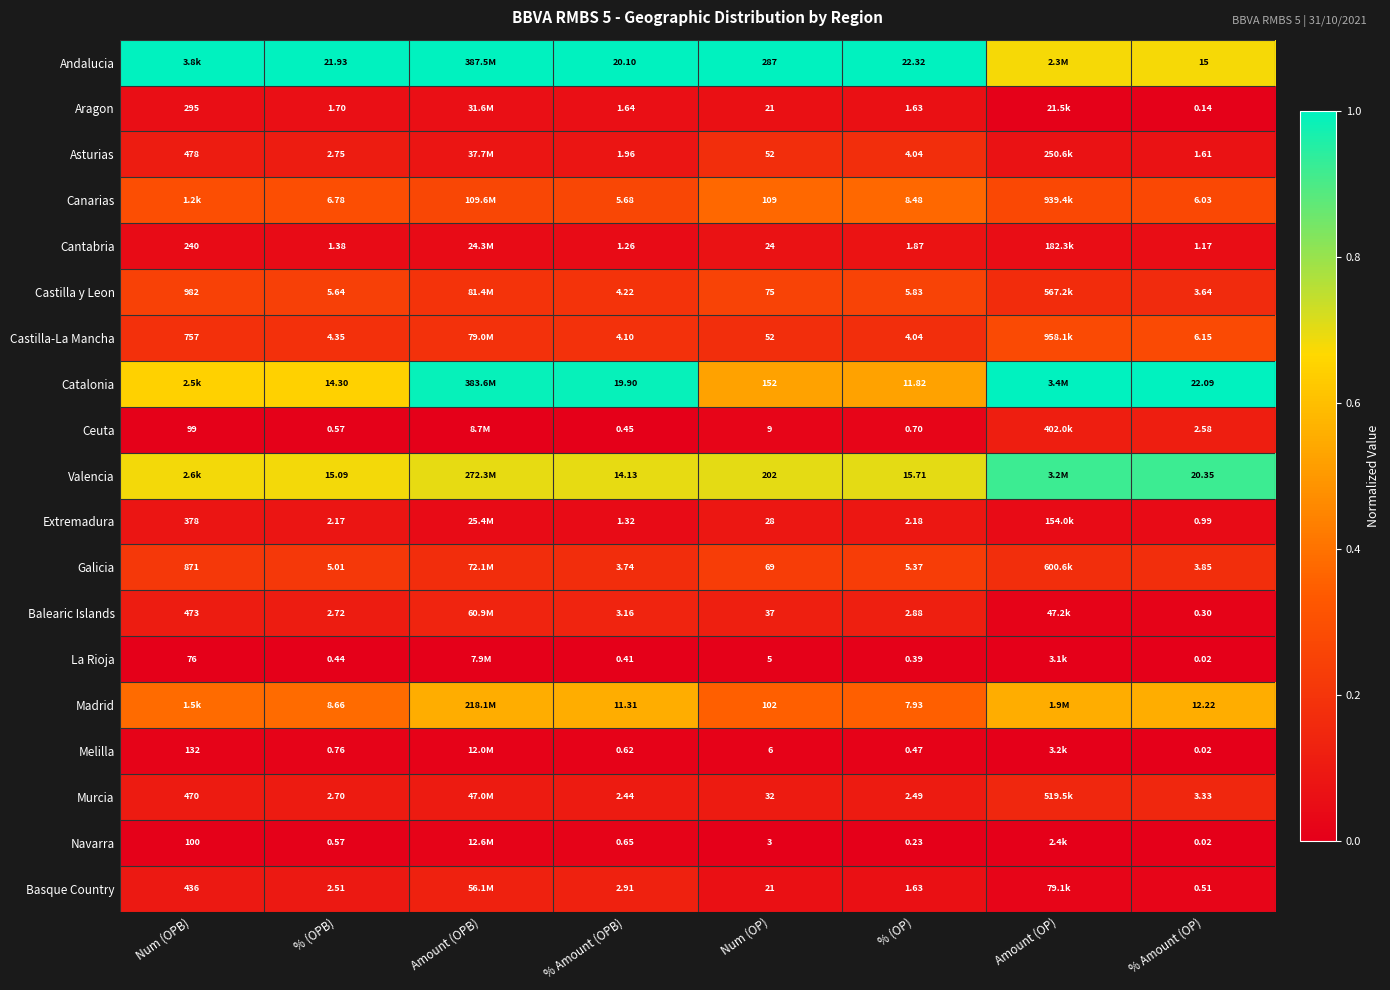

Between % (OP) and % Amount (OP), which series saw the biggest shift?

Catalonia